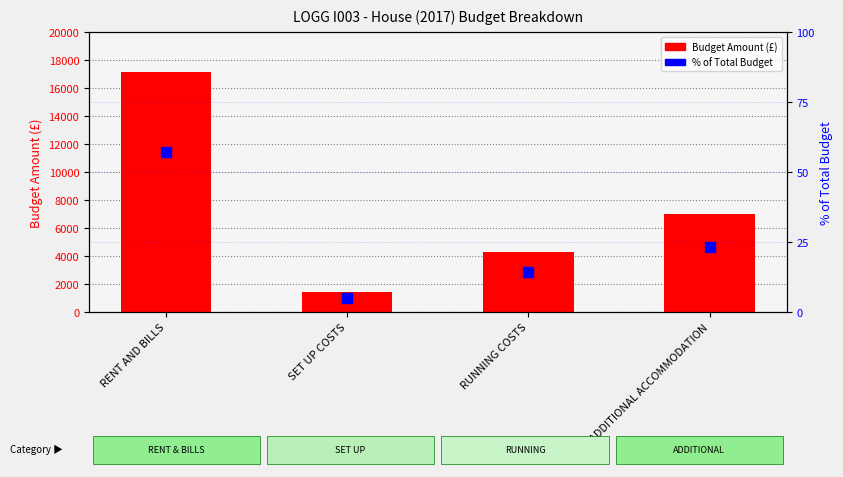

What position from the right is RUNNING COSTS?

2